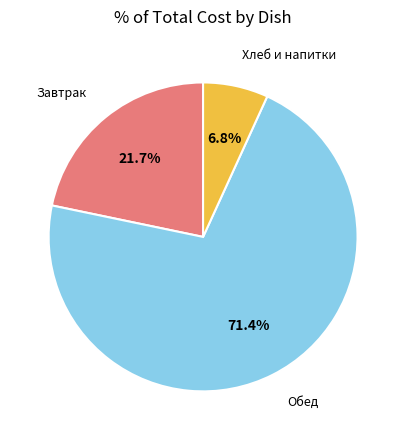

Does any single category account for the majority?

Yes